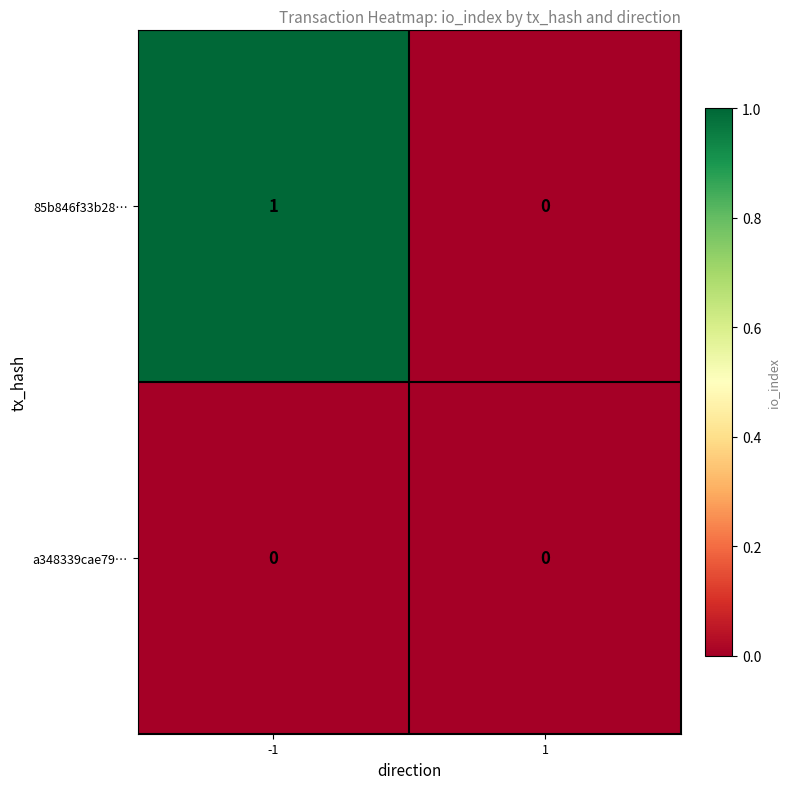

Rank the series by their average value, from lowest to highest.

a348339cae79…, 85b846f33b28…